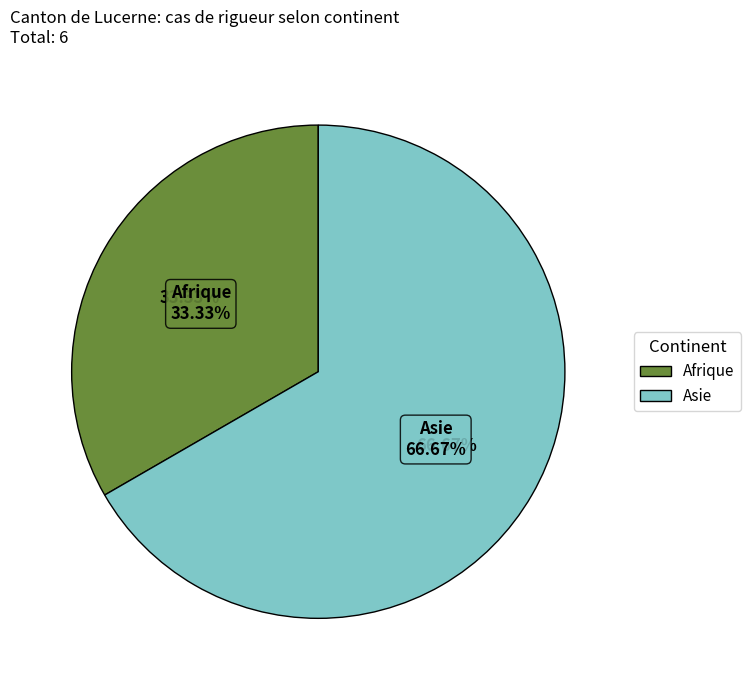

To the nearest percent, what is the difference between the Asie and Afrique slice percentages?

33%